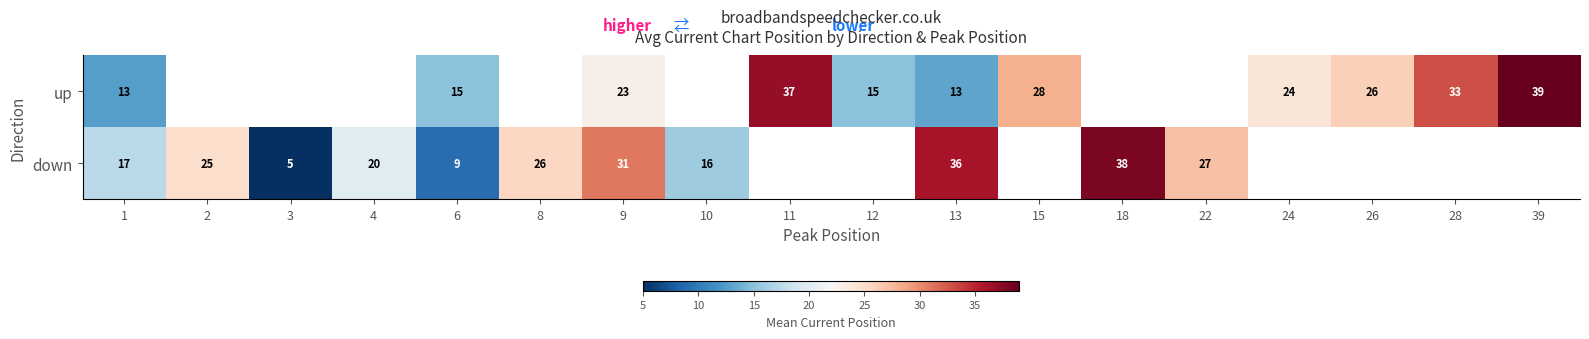

The up series shows 26.0 at 26. True or false?

True